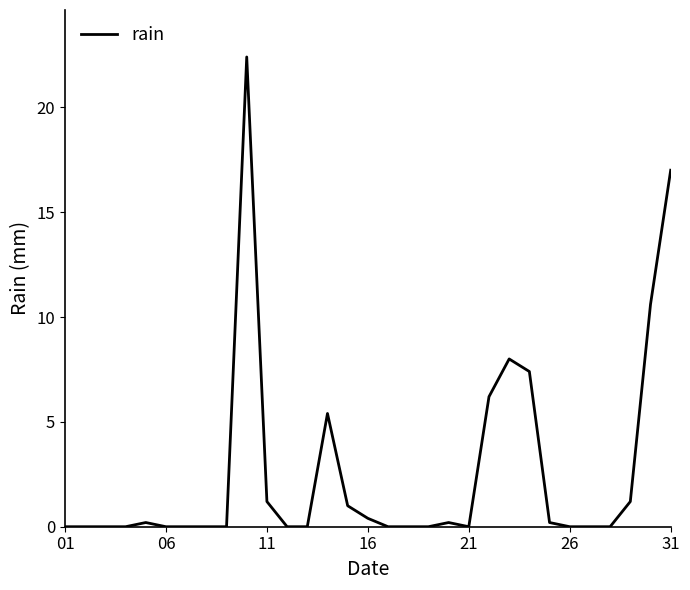

What is the greatest value displayed?

22.4